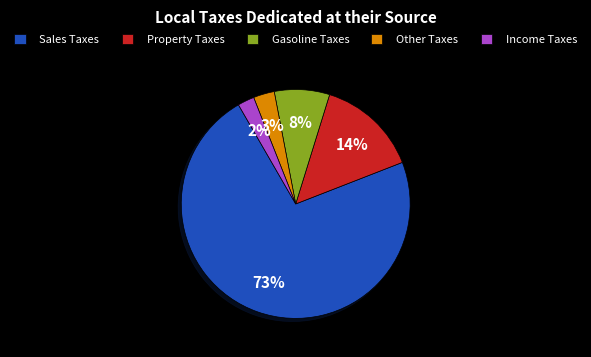

Rank the categories by value from lowest to highest.

Income Taxes, Other Taxes, Gasoline Taxes, Property Taxes, Sales Taxes